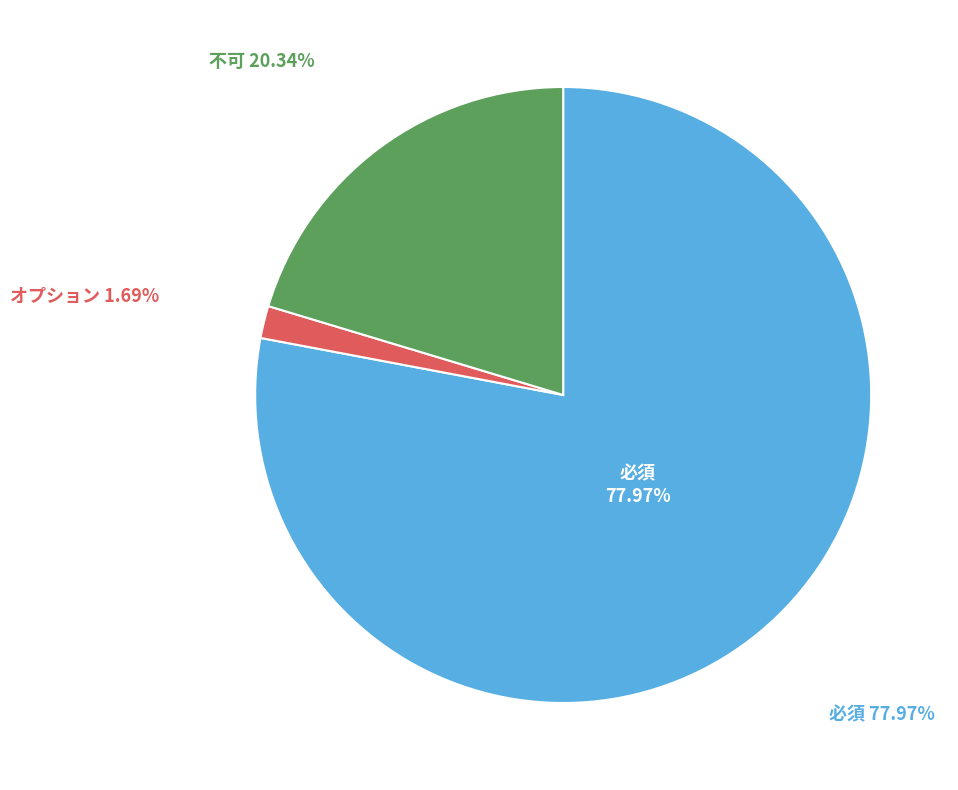

How many slices are in this pie chart?

3